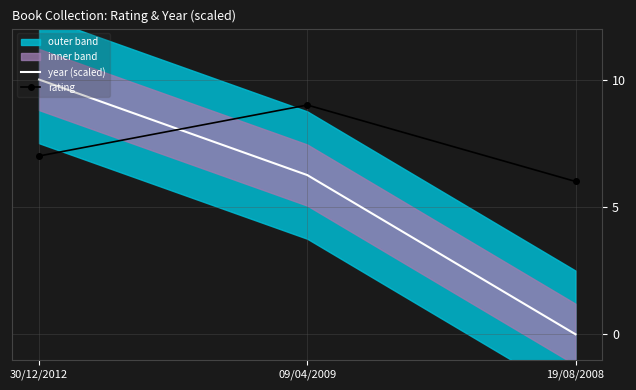

How many positive values does the year (scaled) series have?

2